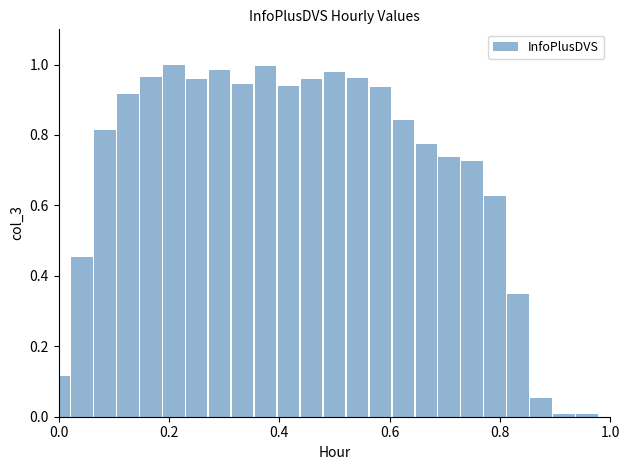

How many series are shown in this chart?

1